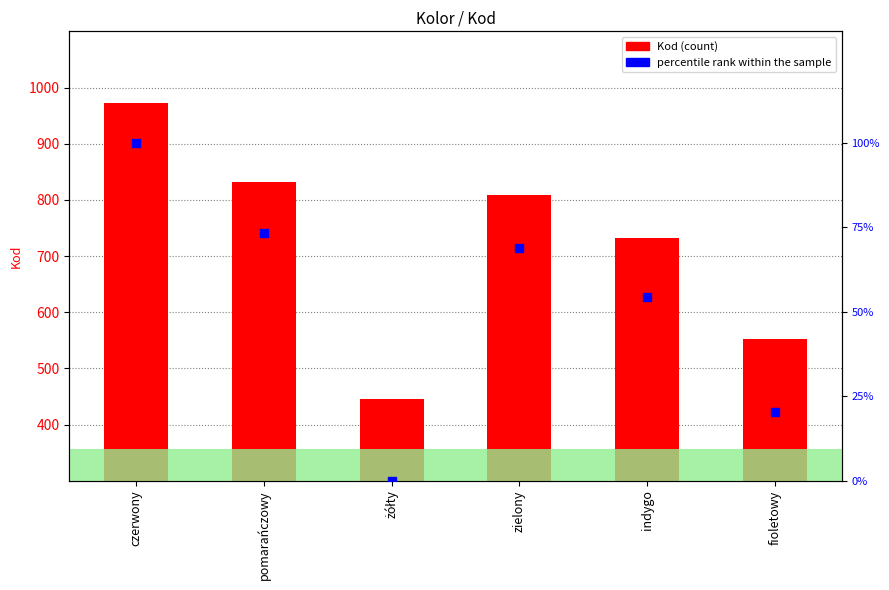

Which series has the widest spread of Y values?

Kod